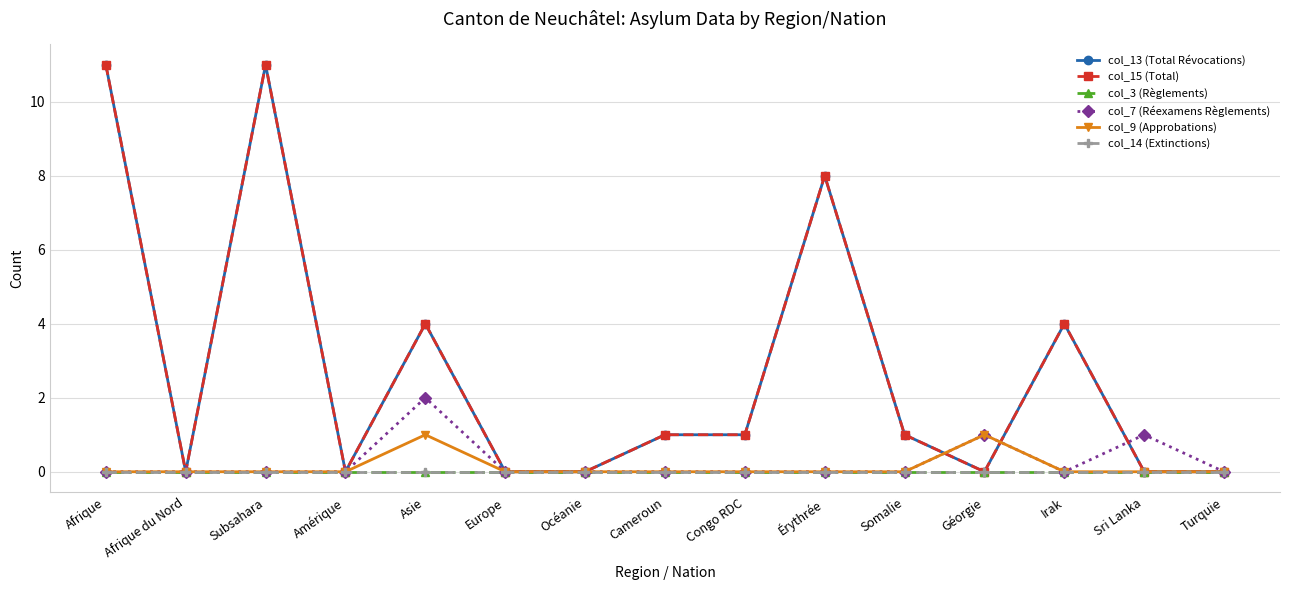

Is this an area chart (filled region under the line)?

No